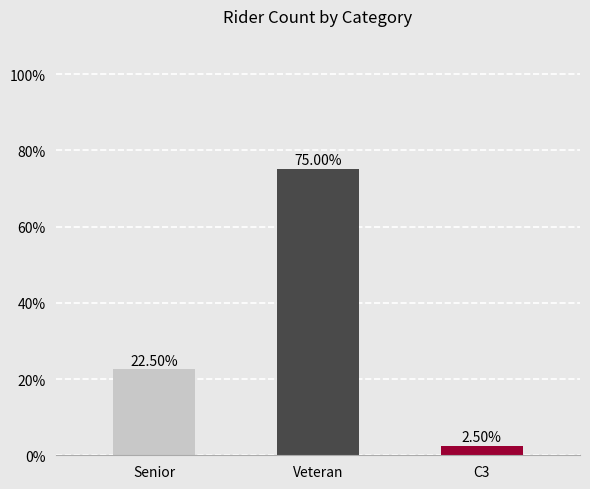

What is the difference between the maximum and minimum values?

72.5